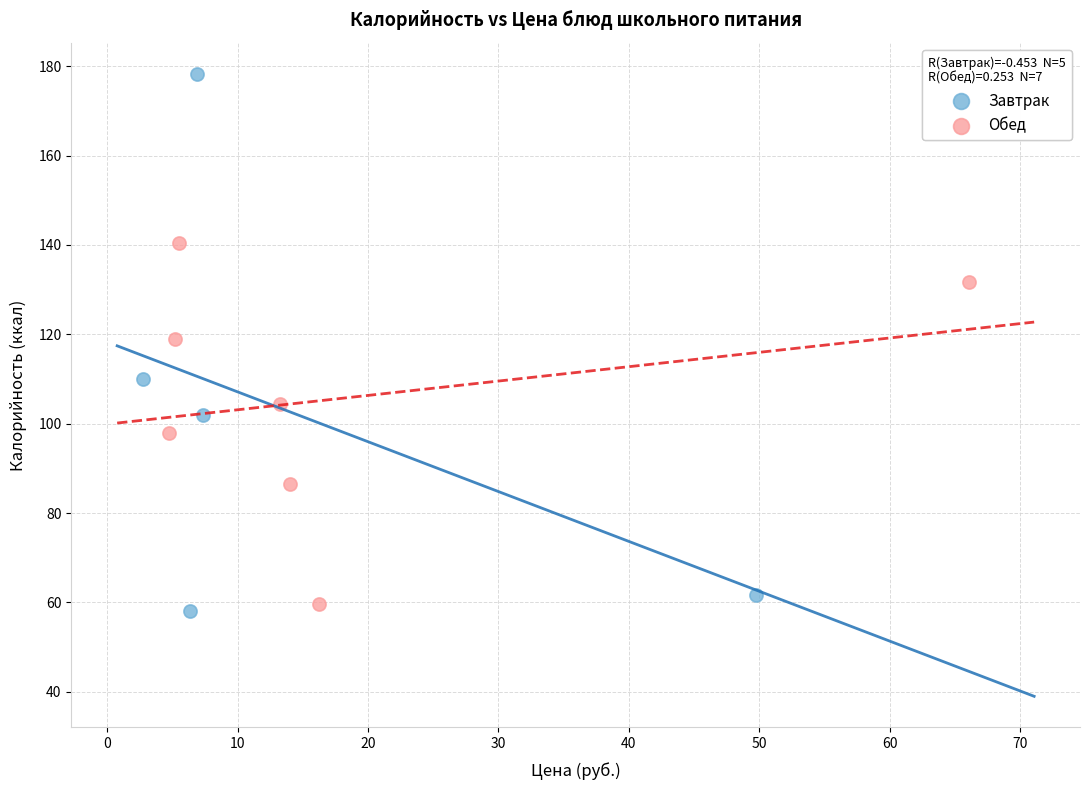

Which series reaches the maximum Y coordinate?

Завтрак